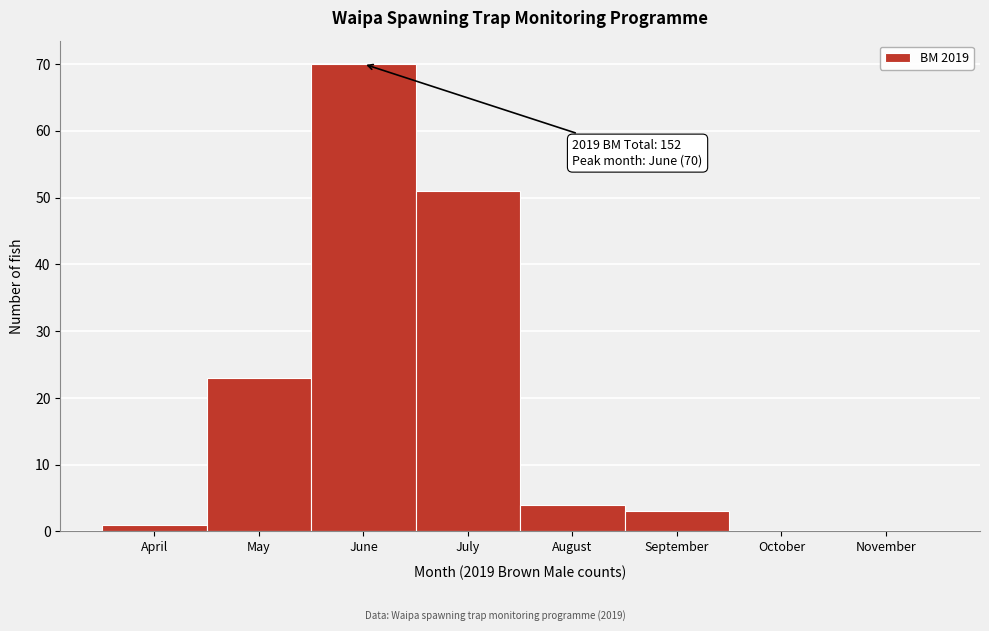

Reading right to left, what are all the values shown in this chart?

November=0	October=0	September=3	August=4	July=51	June=70	May=23	April=1